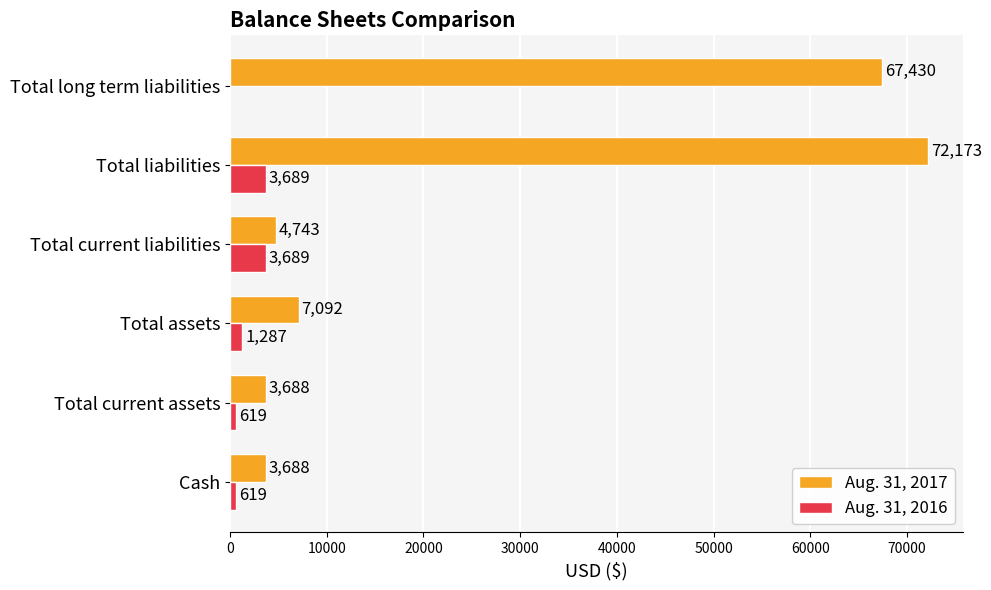

What is the sum of all Aug. 31, 2016 values?

9903